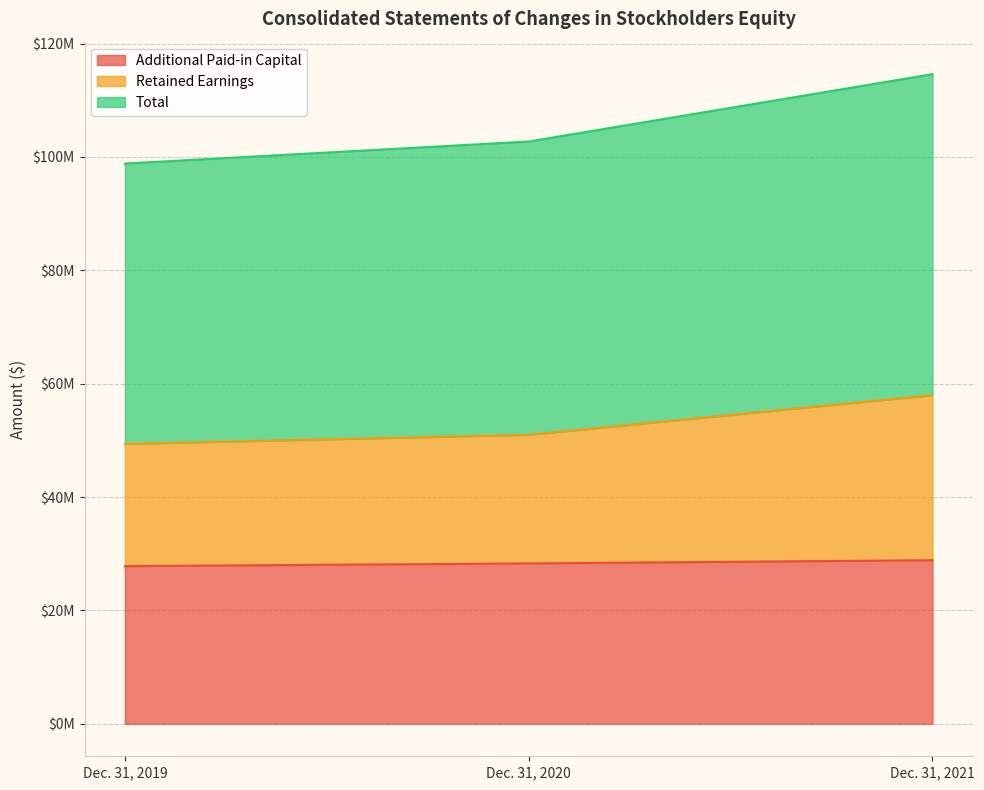

What is the greatest value displayed?

114607480